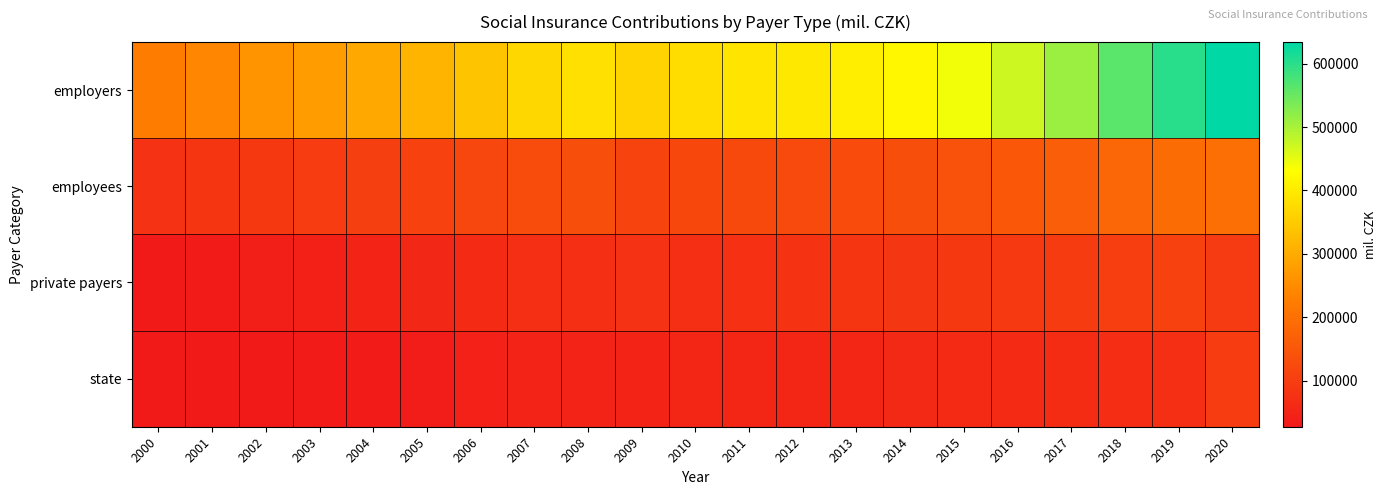

Reading left to right, extract all data points from this chart.

employers: 2000=225487	2001=241273	2002=260871	2003=277696	2004=296396	2005=314689	2006=338761	2007=369127	2008=383746	2009=362515	2010=378900	2011=389617	2012=396706	2013=404630	2014=418464	2015=442033	2016=470705	2017=511488	2018=562185	2019=601369	2020=633985
employees: 2000=77272	2001=82673	2002=89643	2003=96837	2004=102793	2005=109691	2006=118124	2007=128787	2008=133334	2009=113424	2010=118788	2011=122456	2012=124711	2013=127350	2014=131740	2015=140149	2016=151422	2017=164333	2018=180511	2019=192639	2020=196882
private payers: 2000=29803	2001=32862	2002=39313	2003=41036	2004=47967	2005=54957	2006=62671	2007=70746	2008=72249	2009=78280	2010=70127	2011=74709	2012=79938	2013=84281	2014=85594	2015=89211	2016=90459	2017=94801	2018=99973	2019=110171	2020=92658
state: 2000=27464	2001=29026	2002=30561	2003=32493	2004=33378	2005=33732	2006=42998	2007=47459	2008=47253	2009=48673	2010=52700	2011=52717	2012=52867	2013=53676	2014=59868	2015=60944	2016=62253	2017=65253	2018=68360	2019=71849	2020=97262